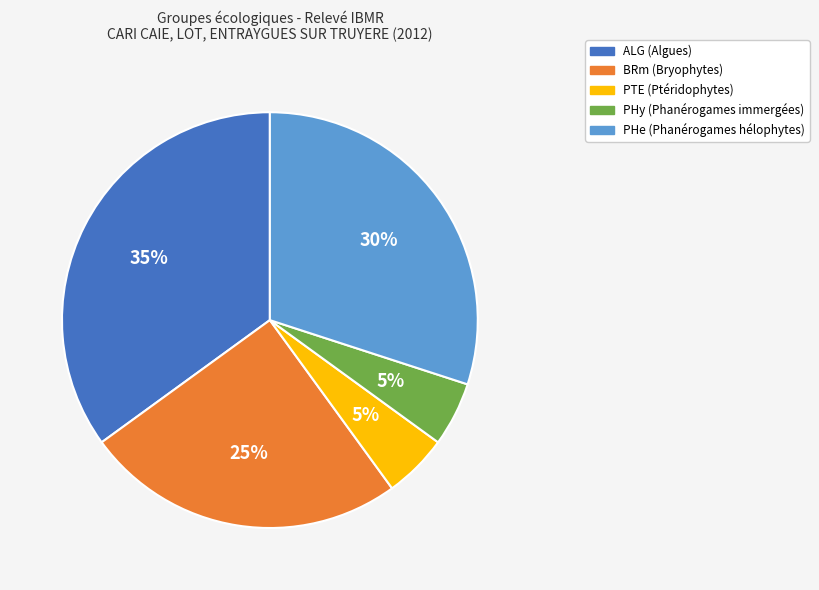

Is the sum of BRm and ALG greater than half?

Yes